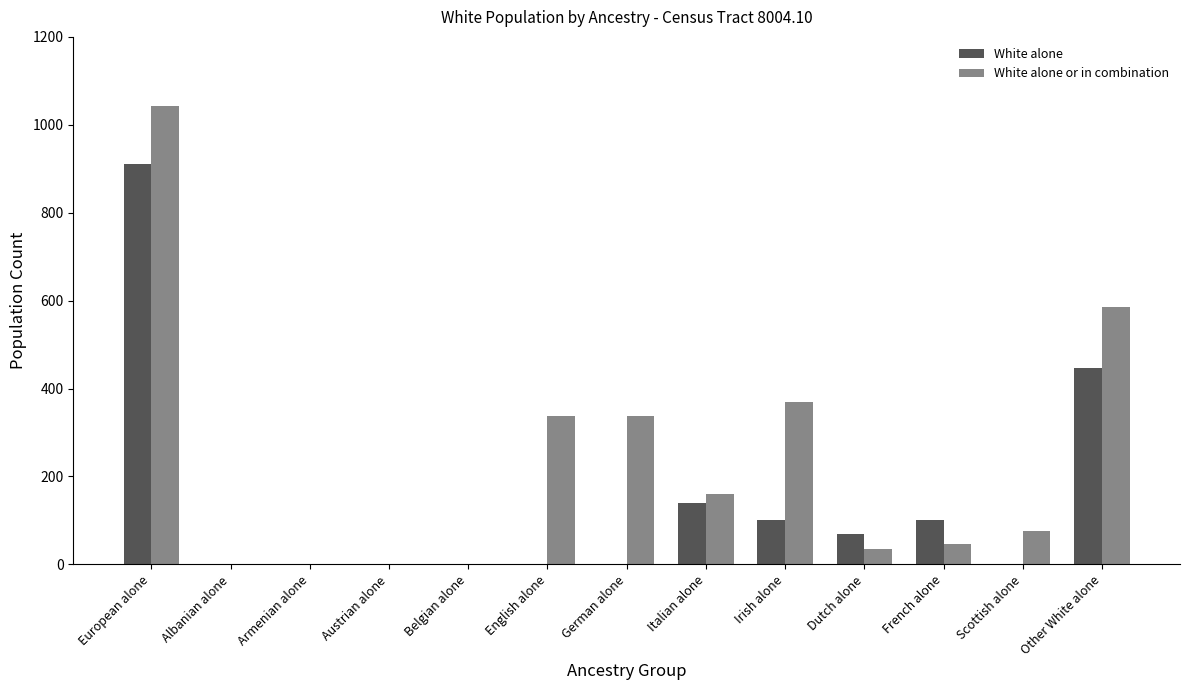

The White alone series shows 0 at Belgian alone. True or false?

True